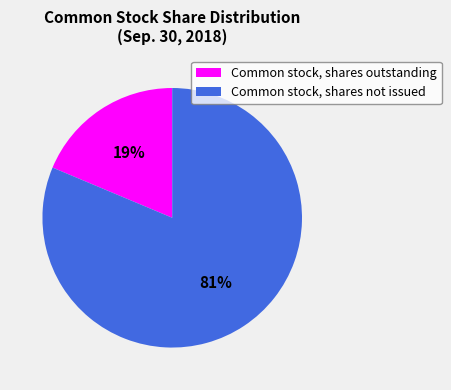

Is there any slice that represents more than half of the pie?

Yes